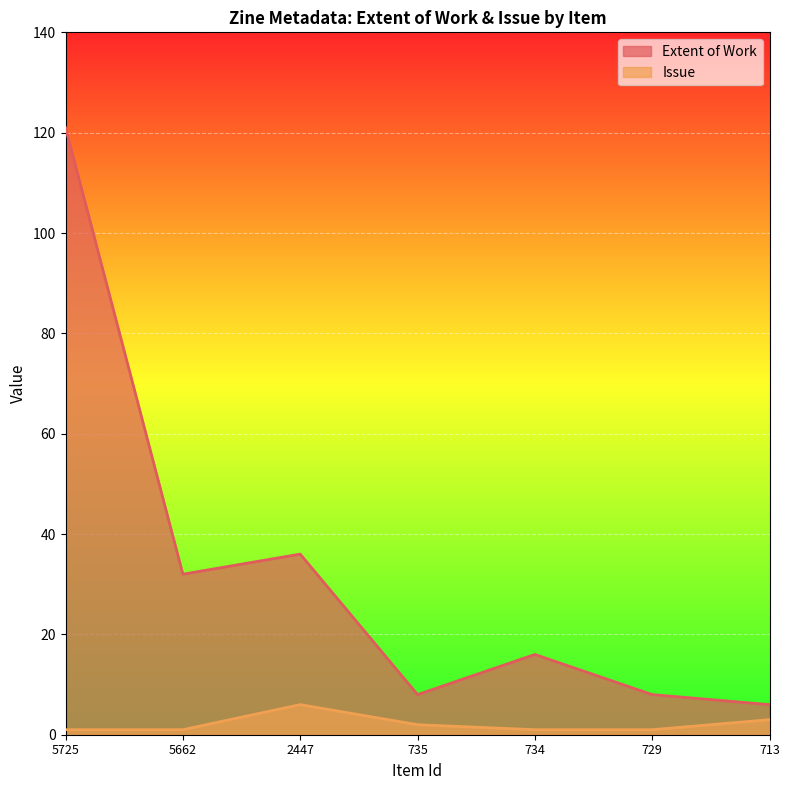

What is the difference between the maximum and minimum values in the Extent of Work series?

115